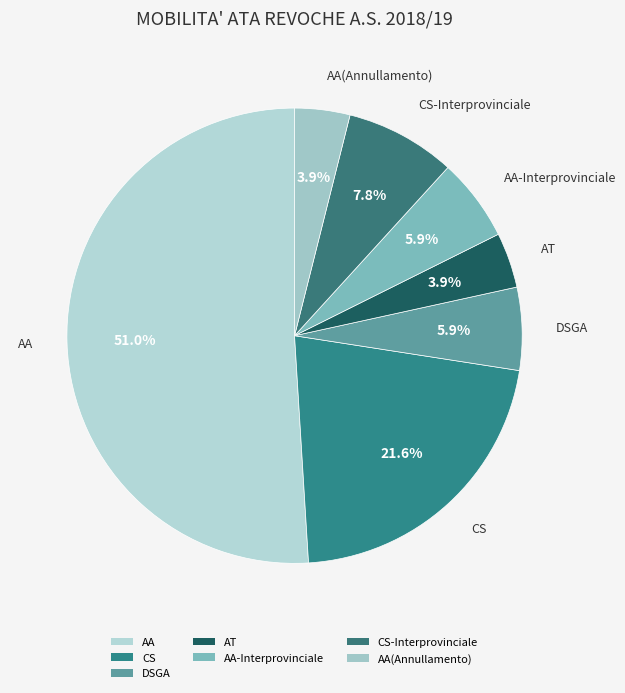

To the nearest percent, what is the difference between the largest and smallest slice percentages?

47%